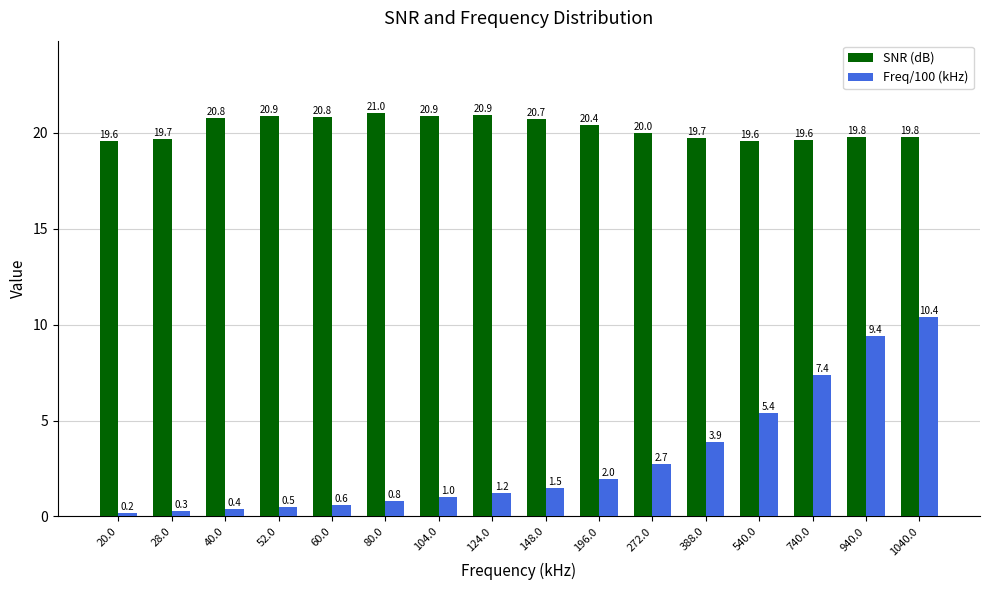

The SNR (dB) series shows 9.1 at 28.0. True or false?

False